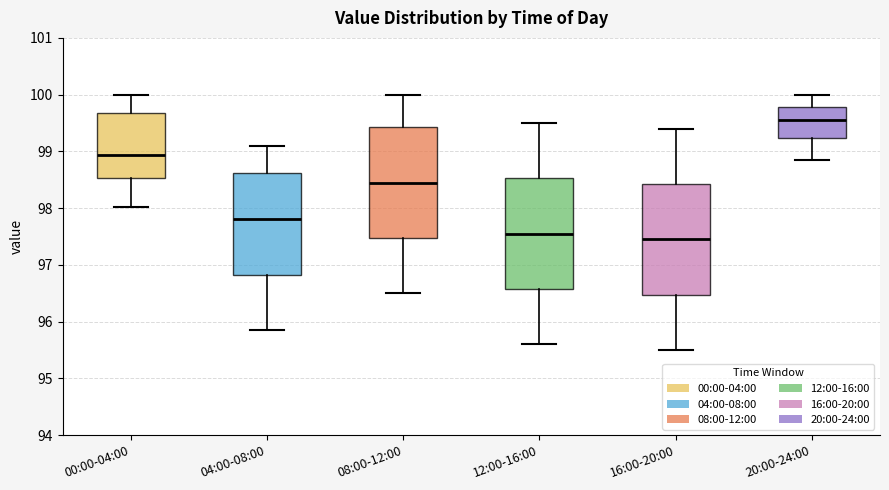

Reading left to right, read every box against the y-axis: the position of its median line, the range the box covers, and the ends of its whiskers. The values are not printed on the chart, so give them approximately, as read against the axis.

00:00-04:00: median 98.9, box 98.5 to 99.7, whiskers 98.0 to 100.0
04:00-08:00: median 97.8, box 96.8 to 98.6, whiskers 95.9 to 99.1
08:00-12:00: median 98.5, box 97.5 to 99.4, whiskers 96.5 to 100.0
12:00-16:00: median 97.6, box 96.6 to 98.5, whiskers 95.6 to 99.5
16:00-20:00: median 97.5, box 96.5 to 98.4, whiskers 95.5 to 99.4
20:00-24:00: median 99.6, box 99.2 to 99.8, whiskers 98.9 to 100.0